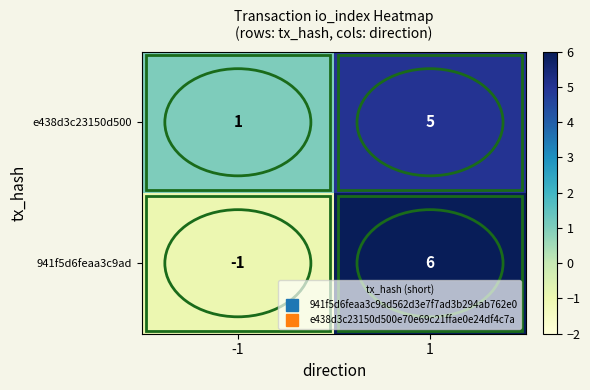

Which series has the widest spread of values?

941f5d6feaa3c9ad